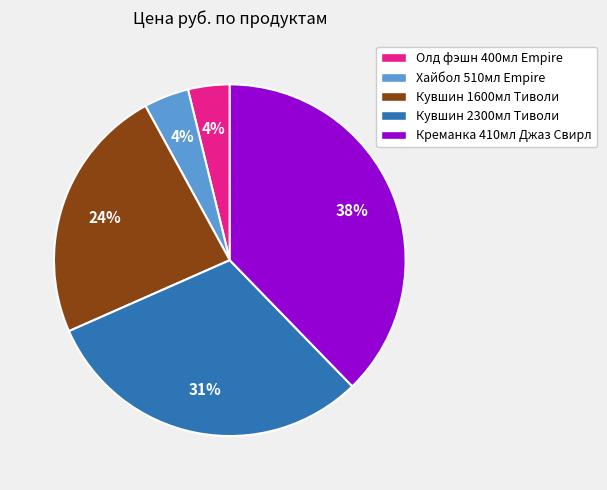

Count the number of slices in the pie.

5